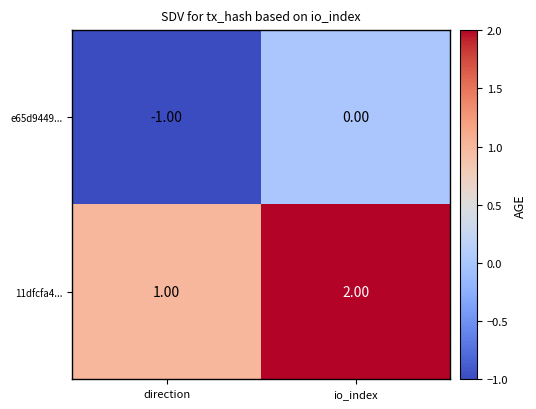

List the series in order of their overall mean, highest first.

11dfcfa4..., e65d9449...